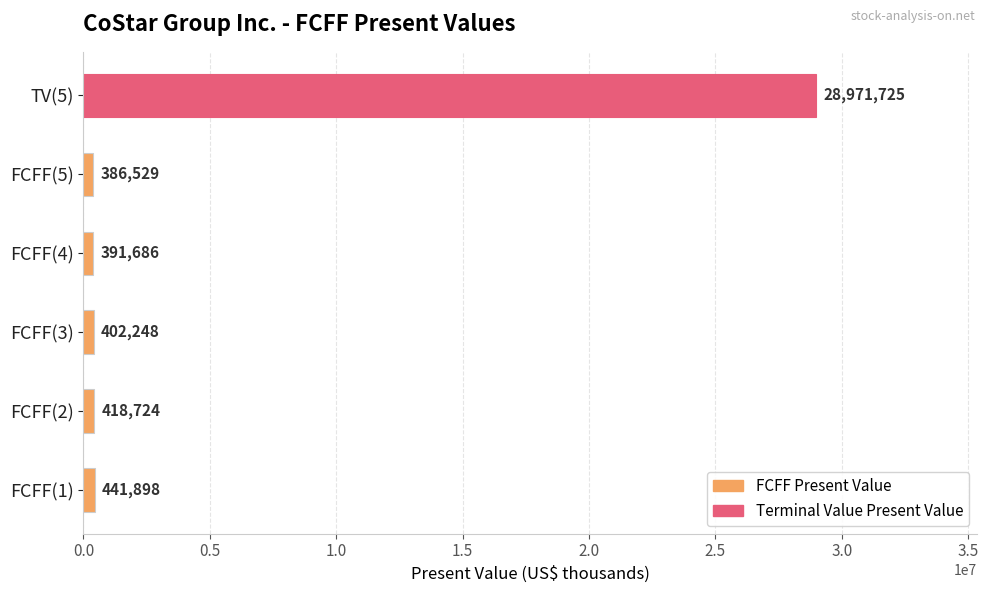

List the labels in order of value, largest first.

TV(5), FCFF(1), FCFF(2), FCFF(3), FCFF(4), FCFF(5)